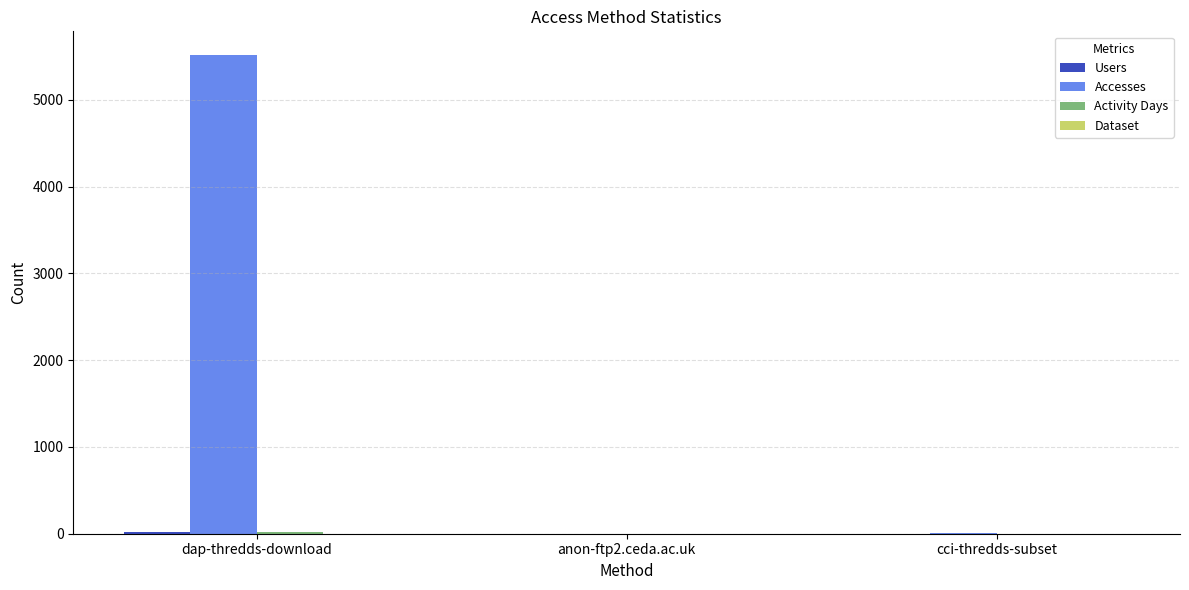

What is the average value of the Accesses series?

1840